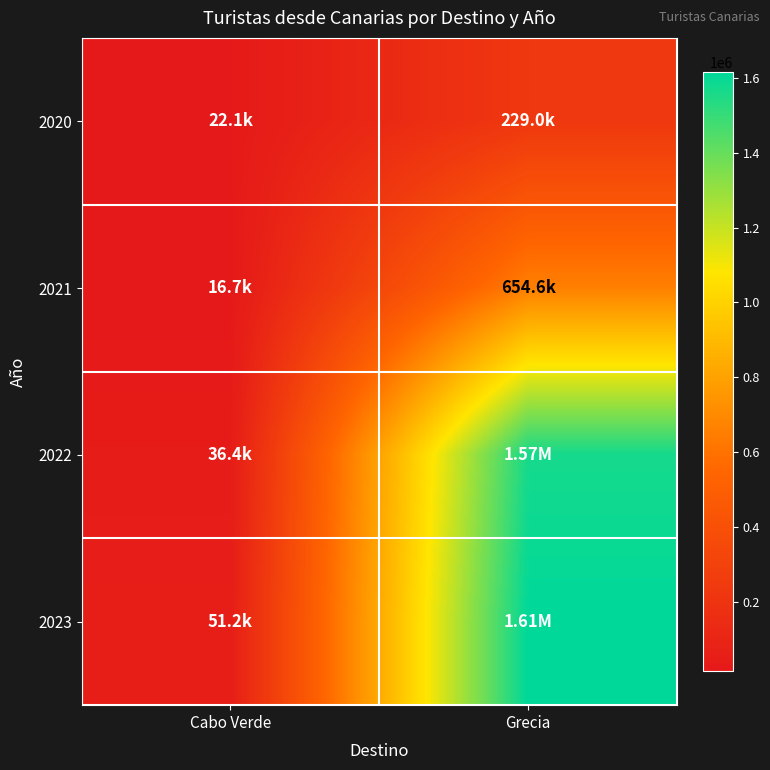

Count the number of categories in the chart.

2